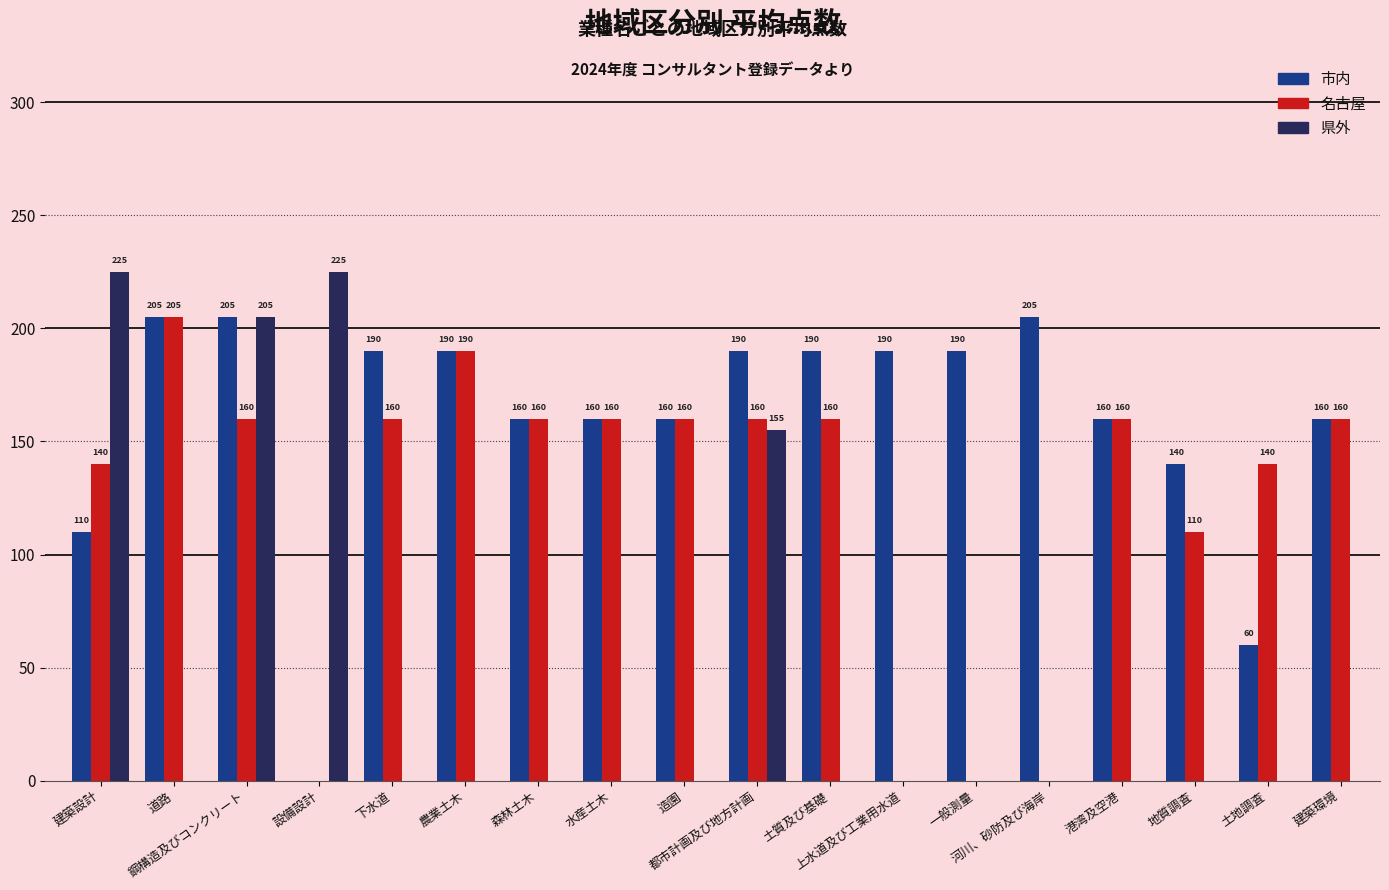

What is the approximate value of 県外 at 都市計画及び地方計画, to the nearest 50?

150